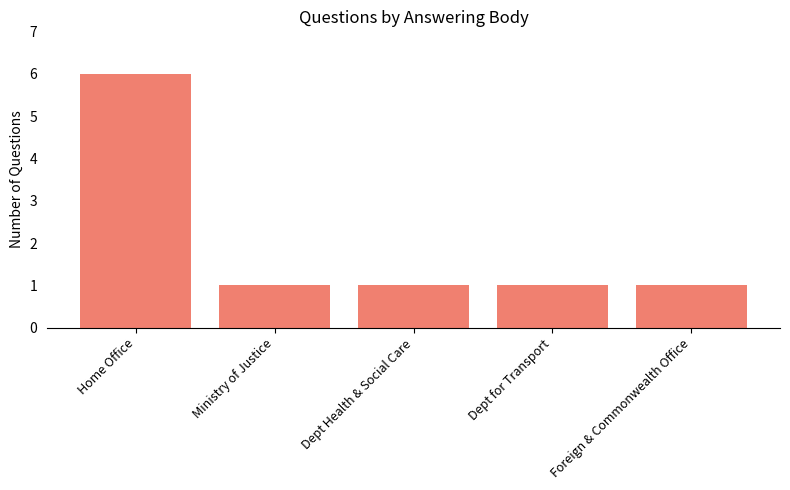

The value at Home Office is 10. True or false?

False